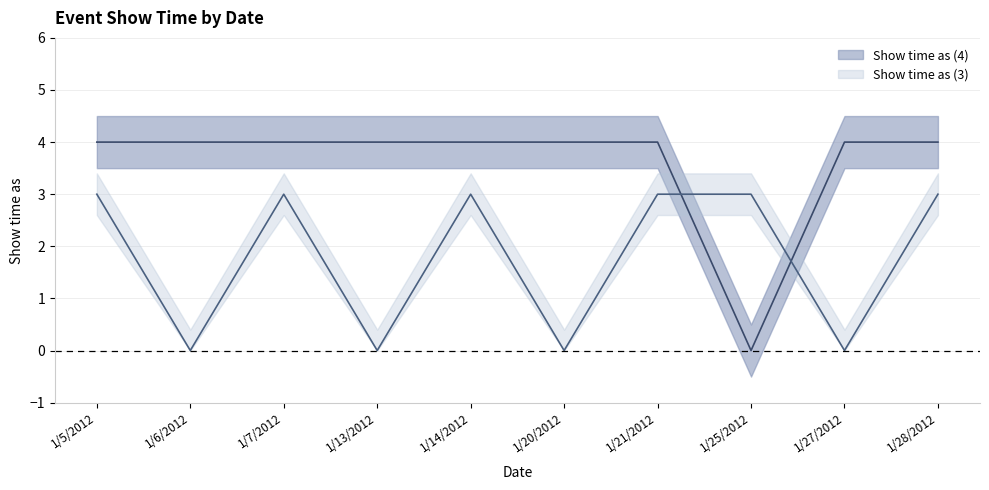

Rank the series by their average value, from lowest to highest.

Show time as (3), Show time as (4)